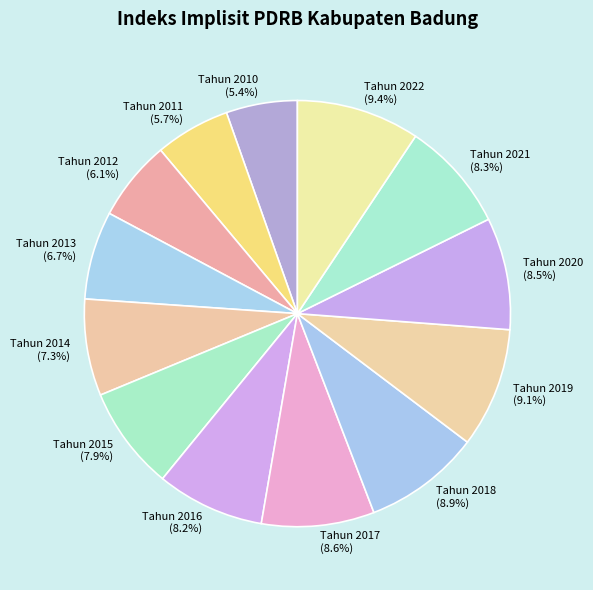

What percentage is NOT represented by Tahun 2015?

92.1%